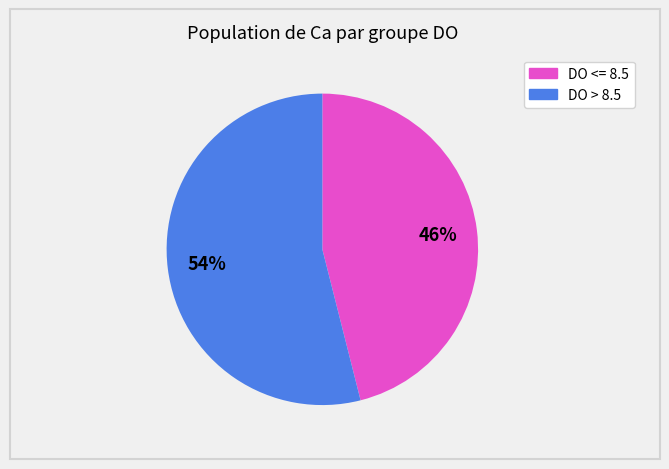

To the nearest percent, what is the difference between the largest and smallest slice percentages?

8%